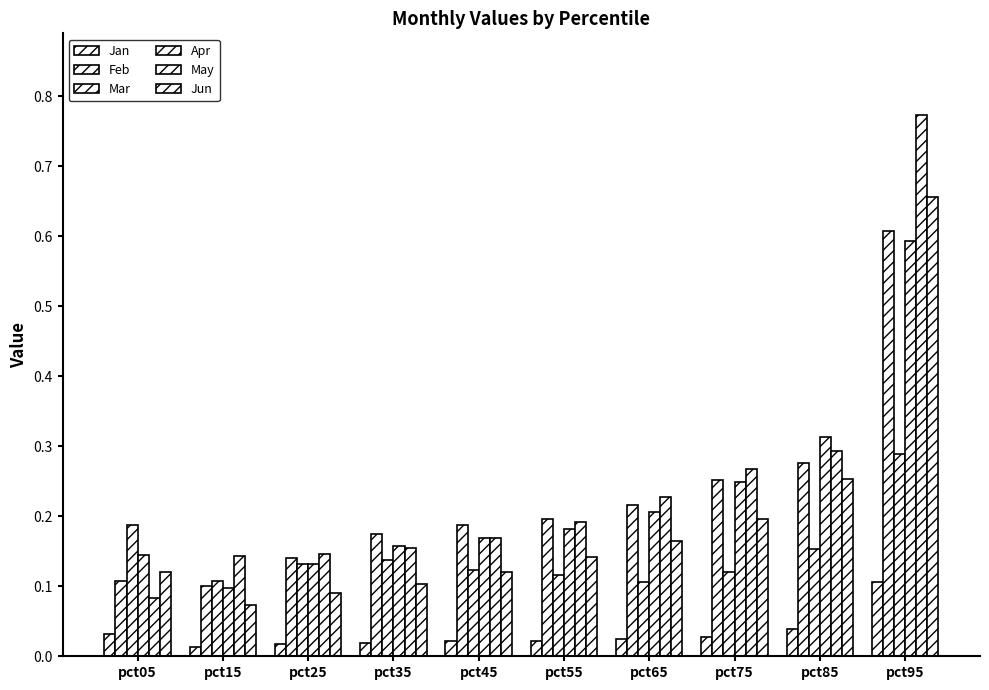

Reading left to right, list all the values displayed in this chart.

Jan: pct05=0.0	pct15=0.0	pct25=0.0	pct35=0.0	pct45=0.0	pct55=0.0	pct65=0.0	pct75=0.0	pct85=0.0	pct95=0.1
Feb: pct05=0.1	pct15=0.1	pct25=0.1	pct35=0.2	pct45=0.2	pct55=0.2	pct65=0.2	pct75=0.3	pct85=0.3	pct95=0.6
Mar: pct05=0.2	pct15=0.1	pct25=0.1	pct35=0.1	pct45=0.1	pct55=0.1	pct65=0.1	pct75=0.1	pct85=0.2	pct95=0.3
Apr: pct05=0.1	pct15=0.1	pct25=0.1	pct35=0.2	pct45=0.2	pct55=0.2	pct65=0.2	pct75=0.2	pct85=0.3	pct95=0.6
May: pct05=0.1	pct15=0.1	pct25=0.1	pct35=0.2	pct45=0.2	pct55=0.2	pct65=0.2	pct75=0.3	pct85=0.3	pct95=0.8
Jun: pct05=0.1	pct15=0.1	pct25=0.1	pct35=0.1	pct45=0.1	pct55=0.1	pct65=0.2	pct75=0.2	pct85=0.3	pct95=0.7